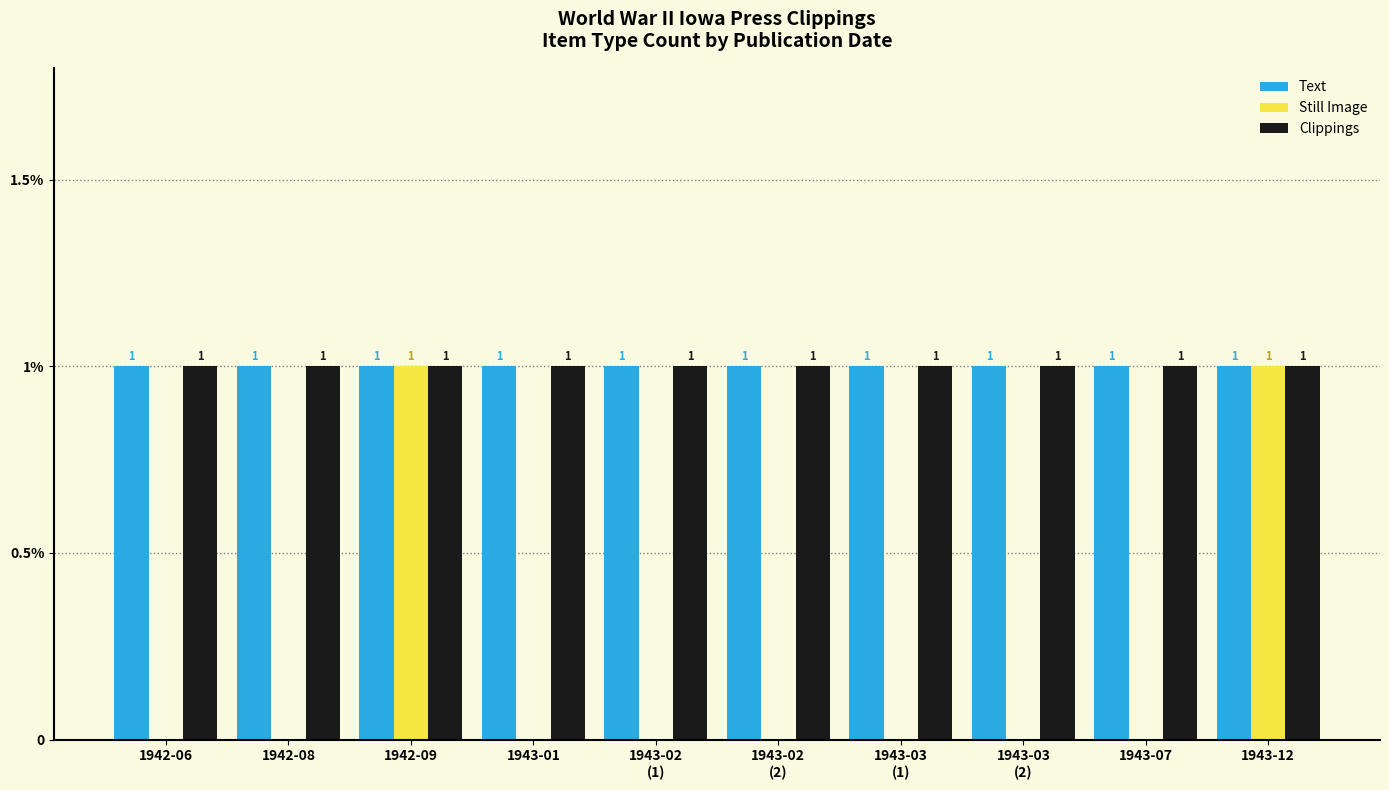

Are the bars horizontal?

No